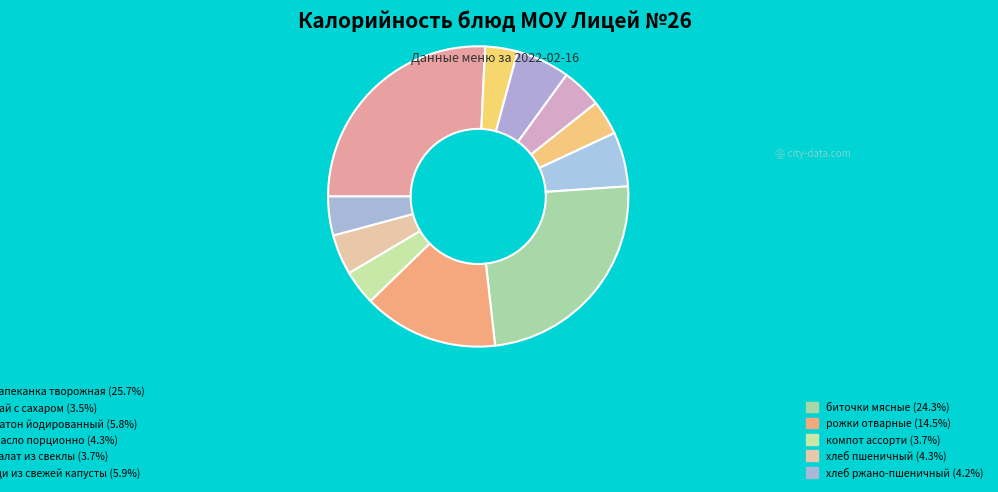

Which slice is the smallest?

чай с сахаром